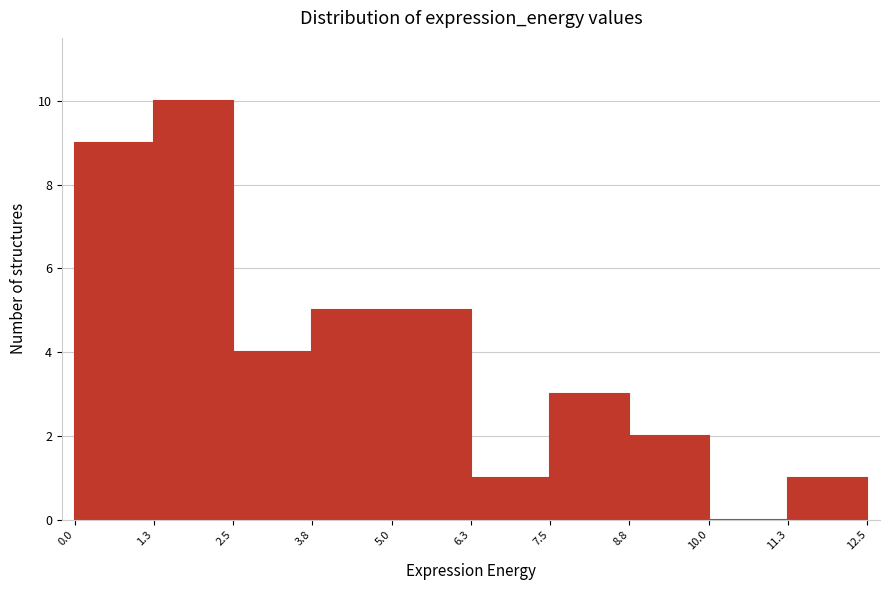

Reading left to right, transcribe this chart: for each bar, give the range it covers on the x-axis and its height. The values are not printed on the chart, so give them approximately, as read against the axis.

0.0 to 1.3: 9
1.3 to 2.5: 10
2.5 to 3.8: 4
3.8 to 5.0: 5
5.0 to 6.3: 5
6.3 to 7.5: 1
7.5 to 8.8: 3
8.8 to 10.0: 2
10.0 to 11.3: 0
11.3 to 12.5: 1